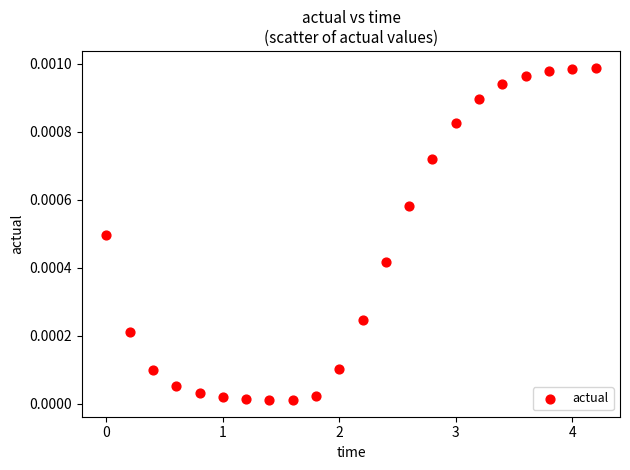

What is the range of X values (max minus min)?

4.2